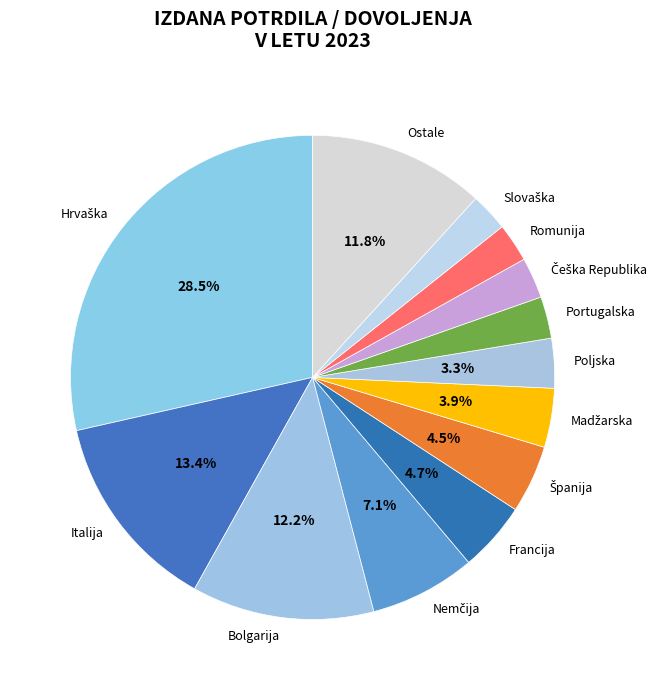

Does Poljska account for over 50% of the chart?

No